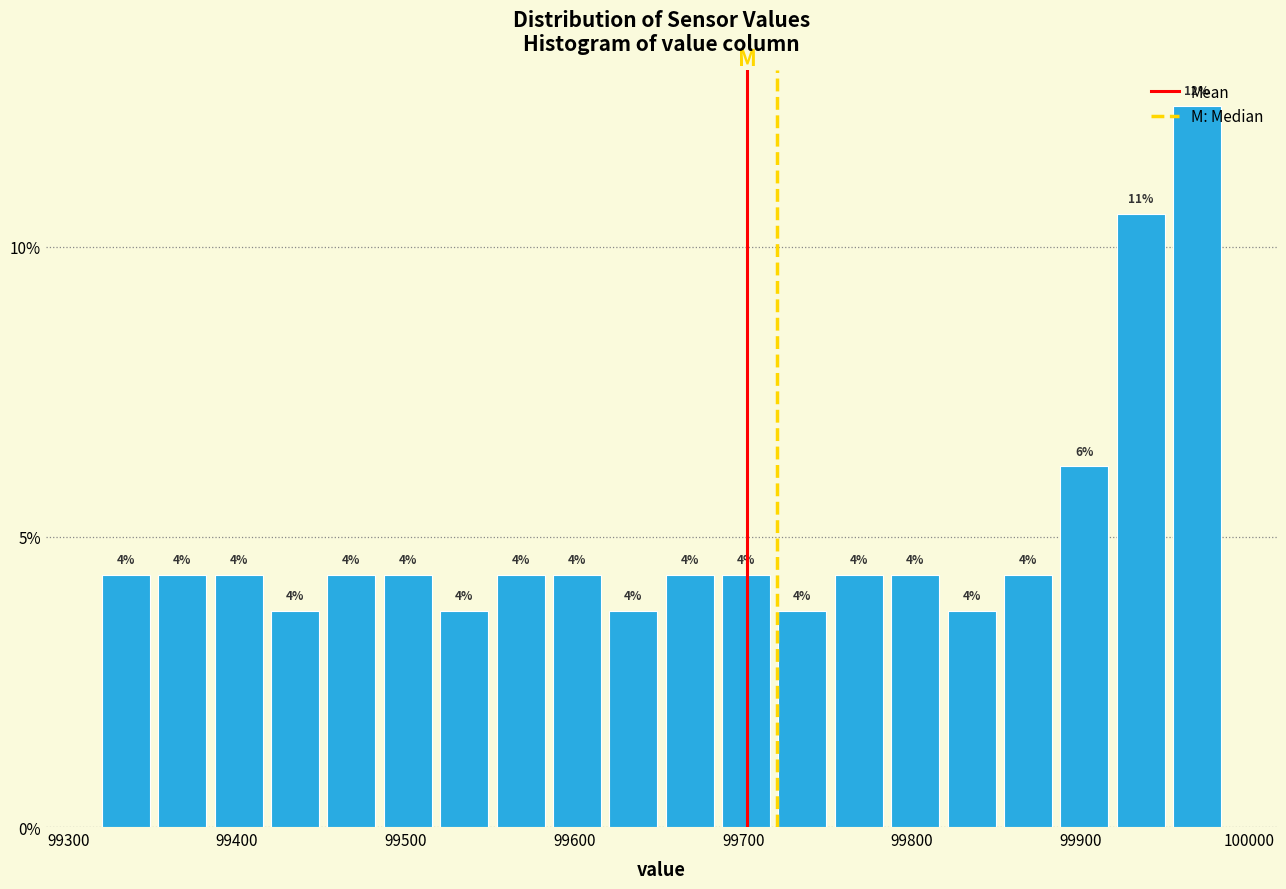

Around what value on the x-axis is the tallest bar? Give the approximate position of its centre, as read against the axis.

99970